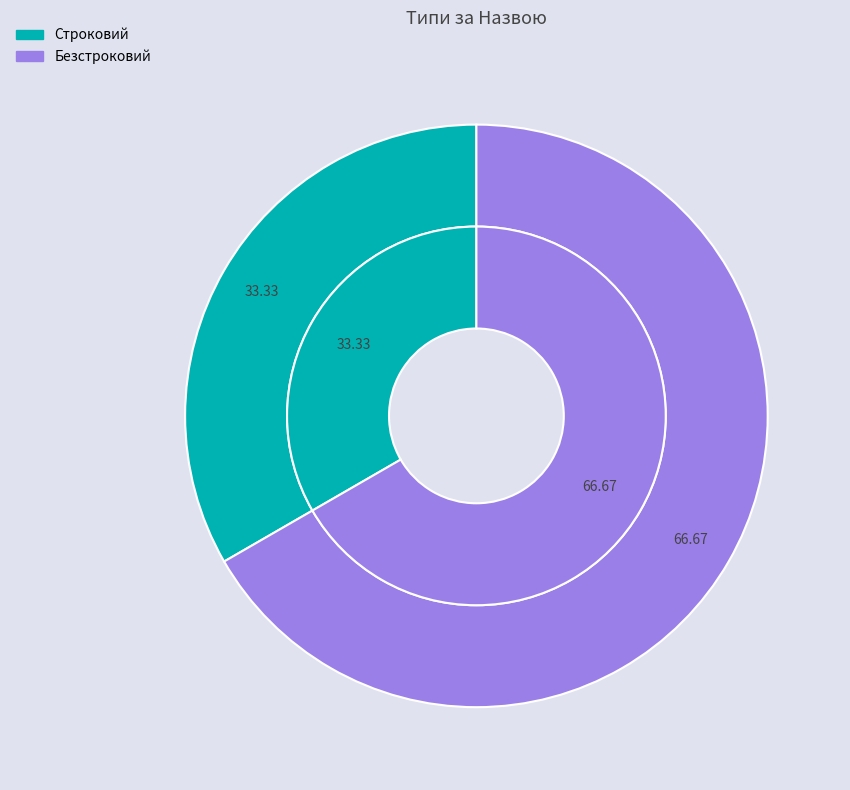

To the nearest percent, what is the average slice percentage?

50%